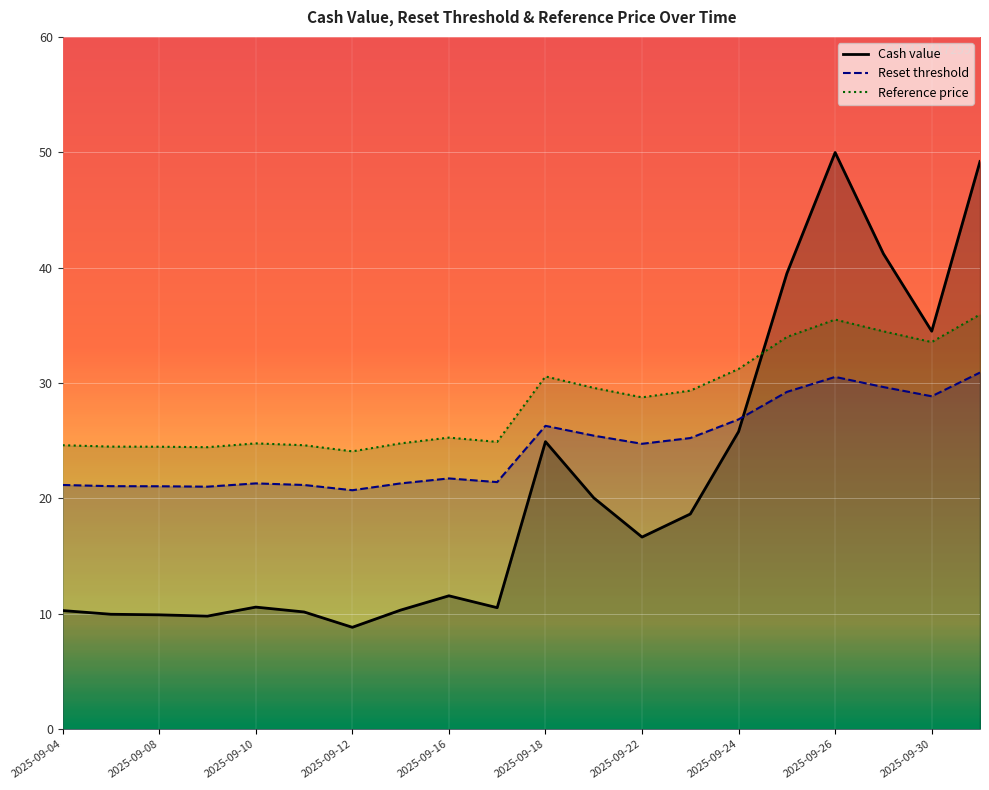

Which series has the widest spread of values?

Cash value